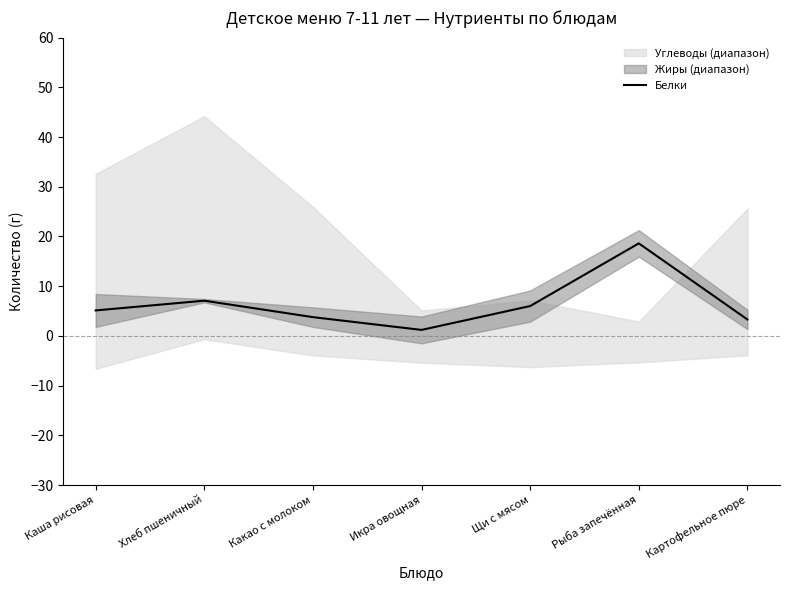

What is the label of the 5th point from the left?

Щи с мясом